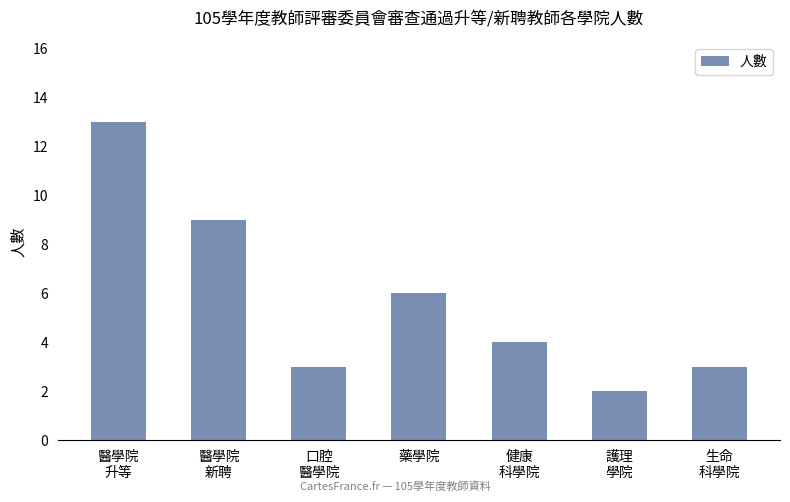

What is the ratio of the value at 護理
學院 to the value at 醫學院
新聘?

0.2